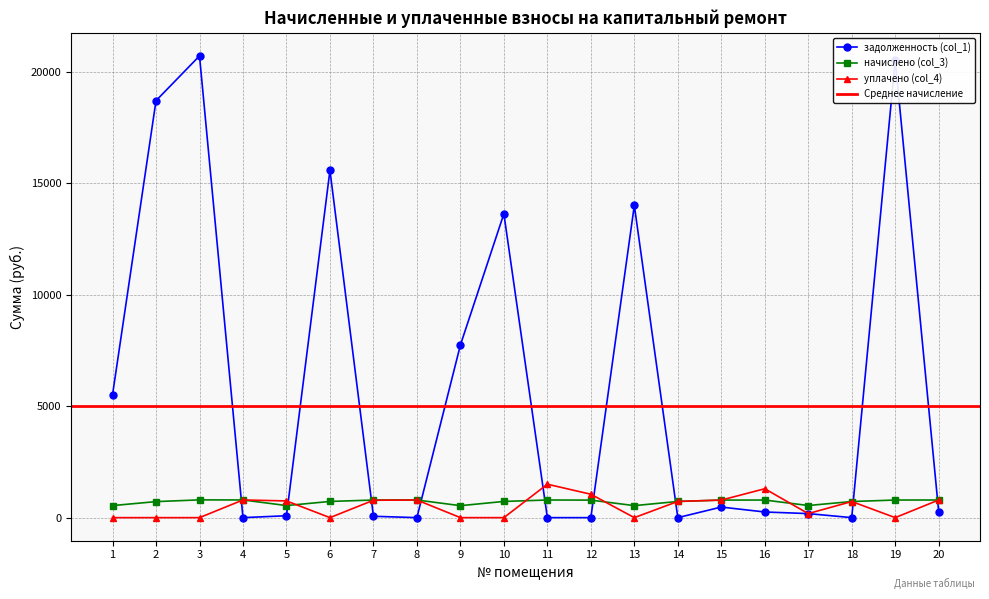

How many data points in начислено (col_3) are less than 786?

10